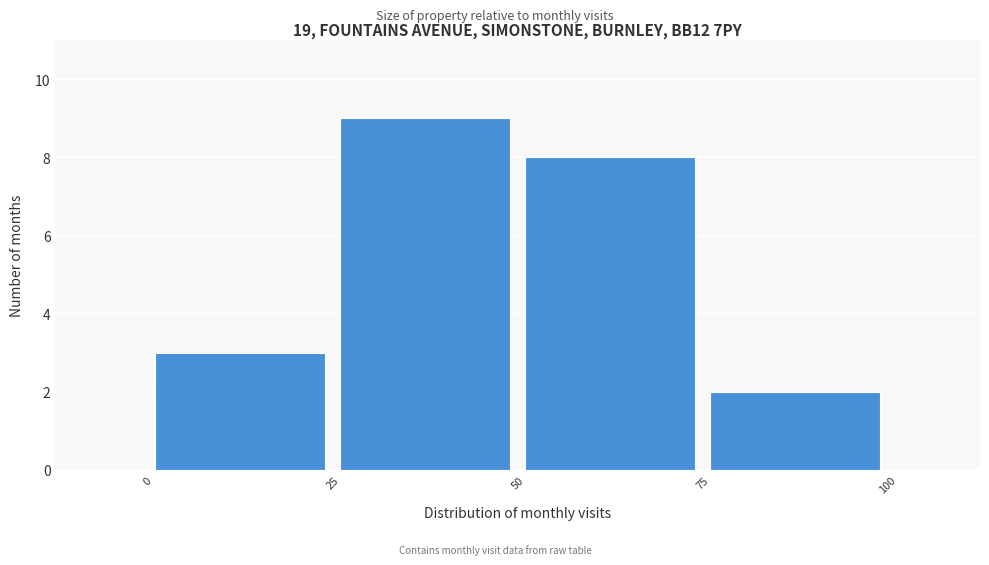

What is the height of the bar covering 0 to 25 on the x-axis? The values are not printed on the chart, so give them approximately, as read against the axis.

3